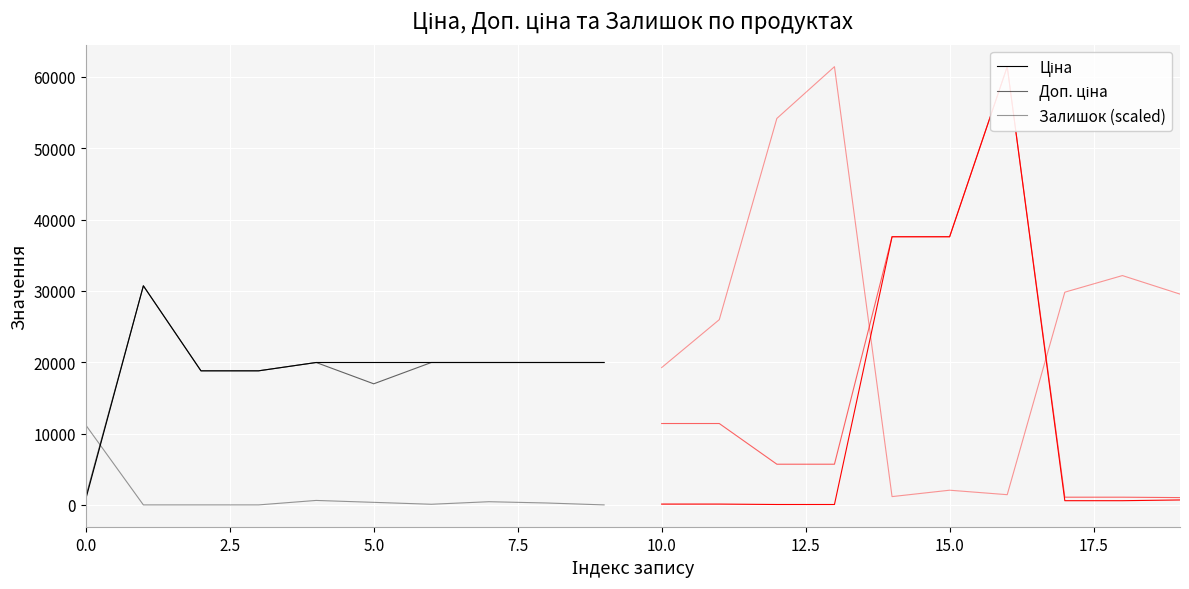

How many lines are shown in the chart?

3